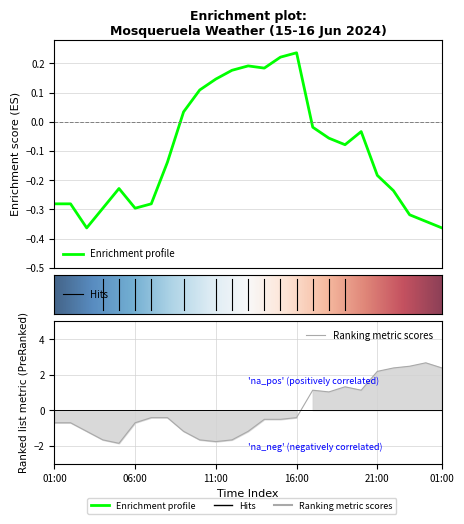

Reading left to right, transcribe all the data shown in this chart.

Tenperartura (ºC): -0.3	-0.3	-0.4	-0.3	-0.2	-0.3	-0.3	-0.1	0.0	0.1	0.1	0.2	0.2	0.2	0.2	0.2	-0.0	-0.1	-0.1	-0.0	-0.2	-0.2	-0.3	-0.3	-0.4
Hezetasuna (%): -0.7	-0.7	-1.2	-1.7	-1.9	-0.7	-0.4	-0.4	-1.2	-1.7	-1.8	-1.7	-1.2	-0.5	-0.5	-0.4	1.1	1.0	1.3	1.1	2.2	2.4	2.5	2.7	2.4